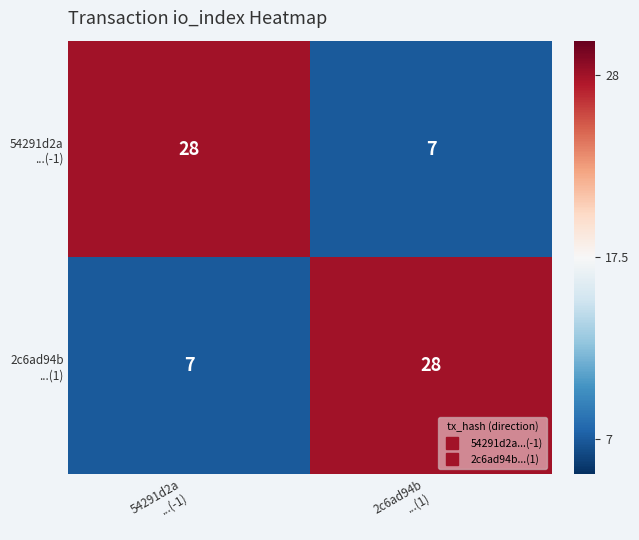

What is the minimum value shown in the chart?

7